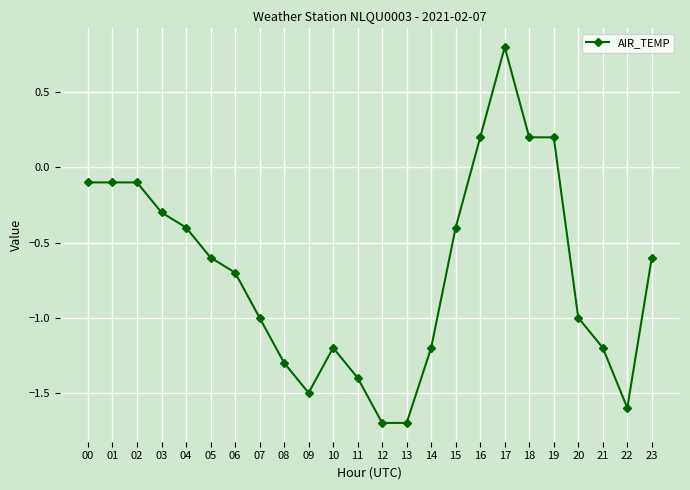

Reading left to right, transcribe all the data shown in this chart.

00=-0.1	01=-0.1	02=-0.1	03=-0.3	04=-0.4	05=-0.6	06=-0.7	07=-1.0	08=-1.3	09=-1.5	10=-1.2	11=-1.4	12=-1.7	13=-1.7	14=-1.2	15=-0.4	16=0.2	17=0.8	18=0.2	19=0.2	20=-1.0	21=-1.2	22=-1.6	23=-0.6